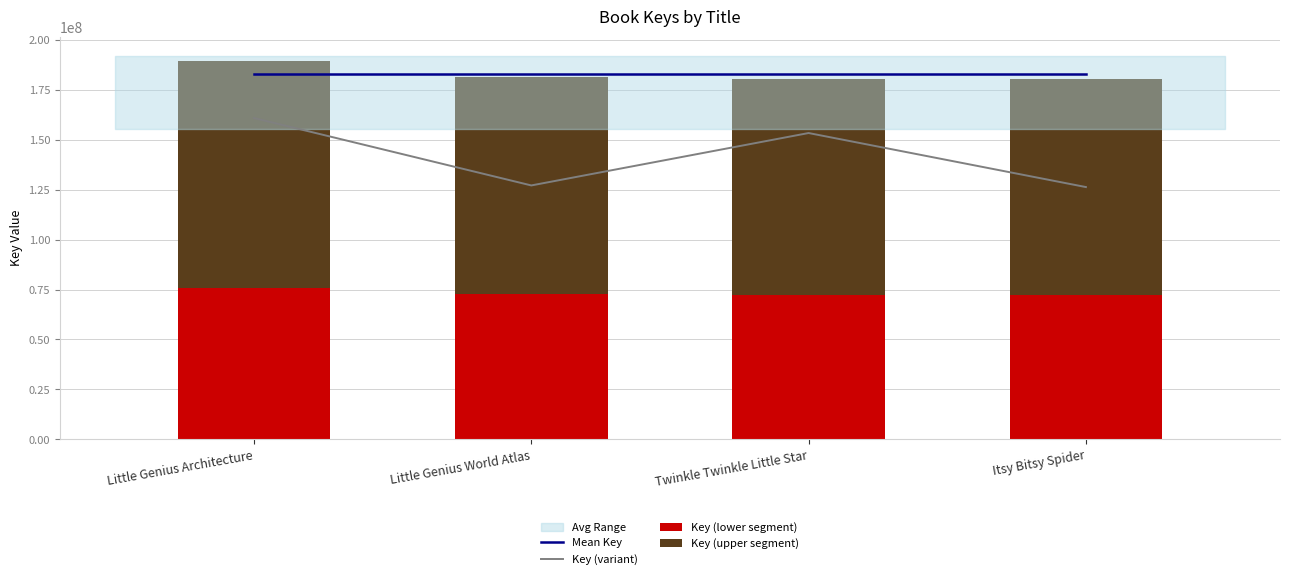

True or false: Key (variant) has a value of 160911050.3 at Little Genius Architecture.

True